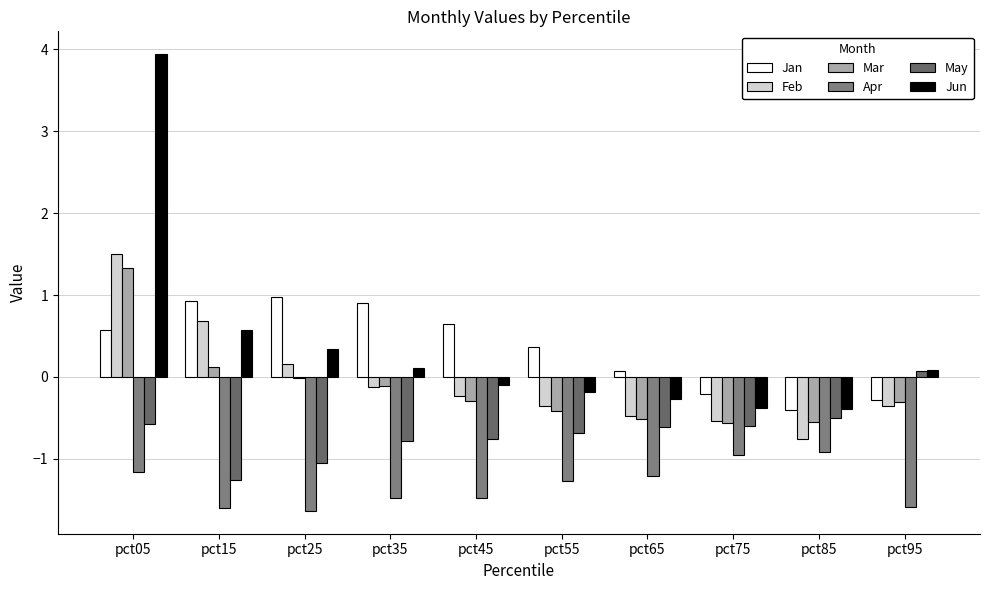

Are the bars grouped side by side (vs. stacked)?

Yes